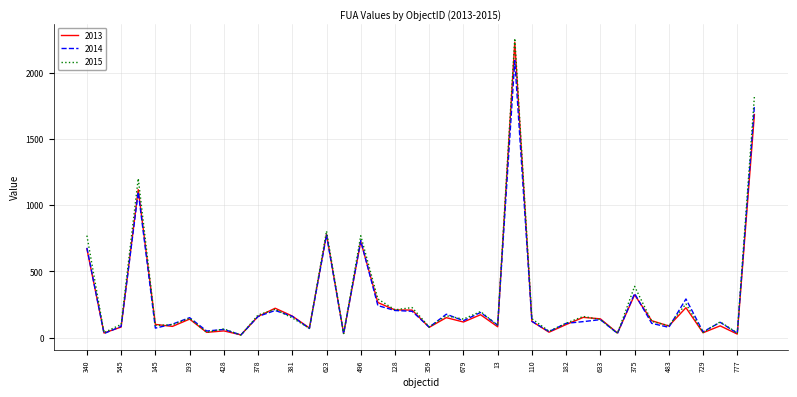

True or false: 2014 has more than 0 interior local peaks.

True